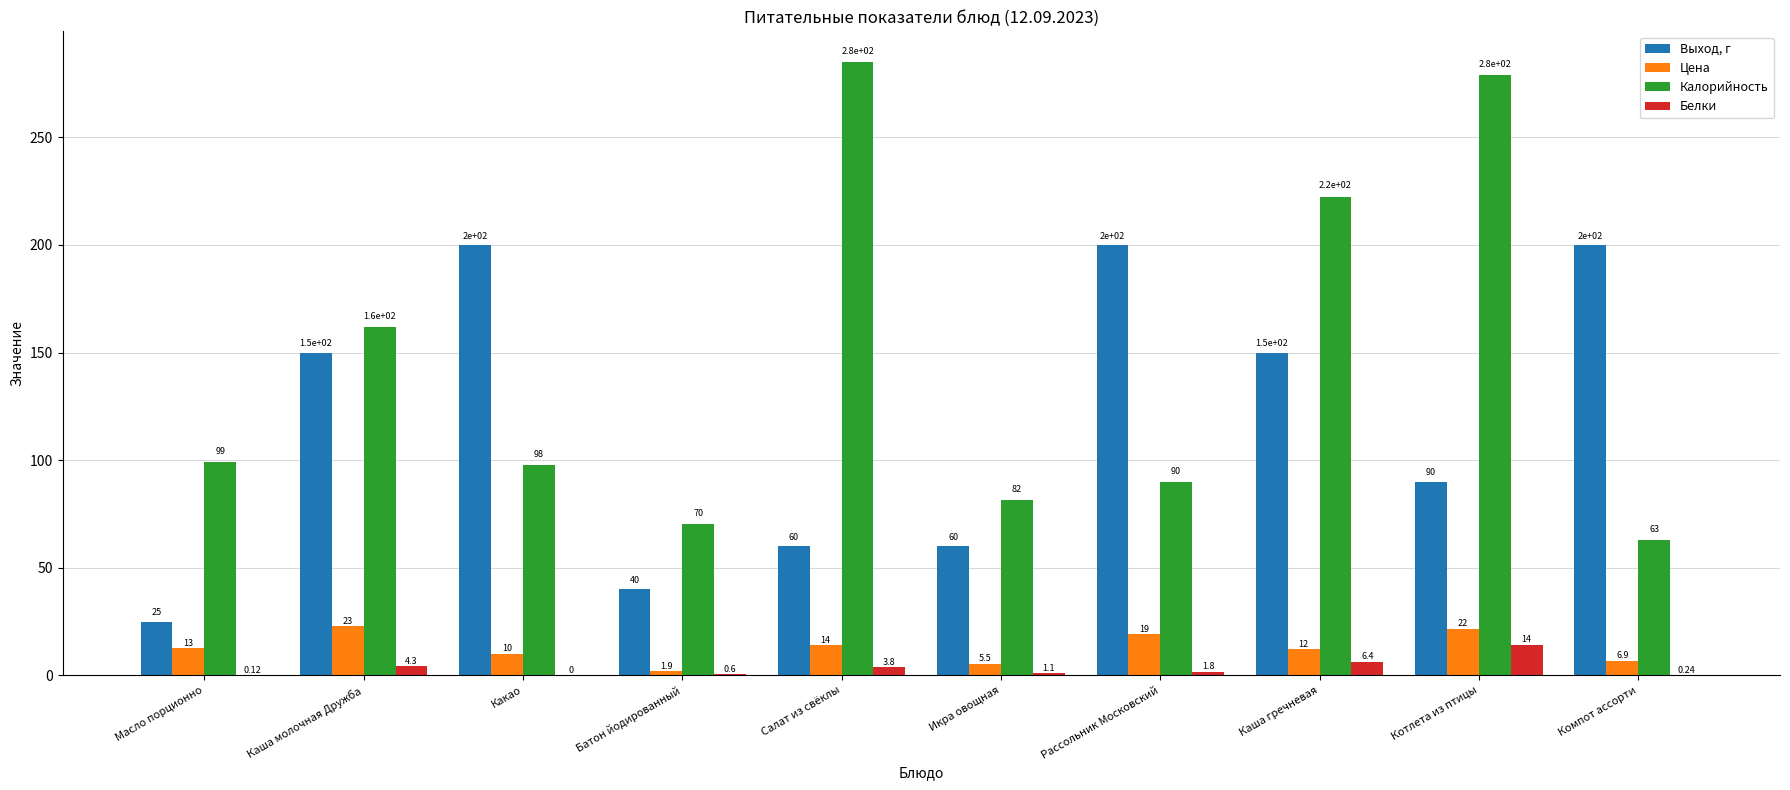

Between Каша молочная Дружба and Икра овощная, which series saw the biggest shift?

Выход, г